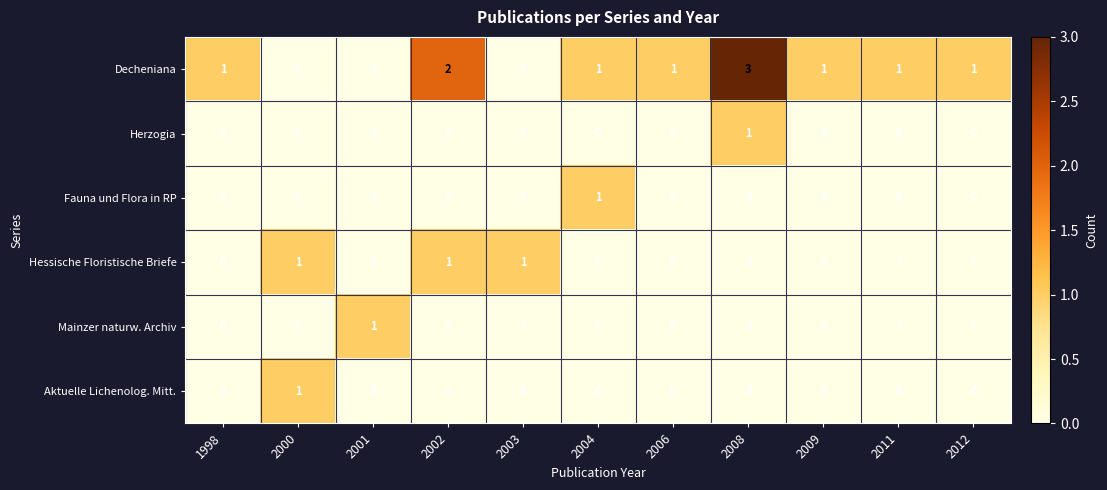

The value of Aktuelle Lichenolog. Mitt. at 2000 is 0. True or false?

False